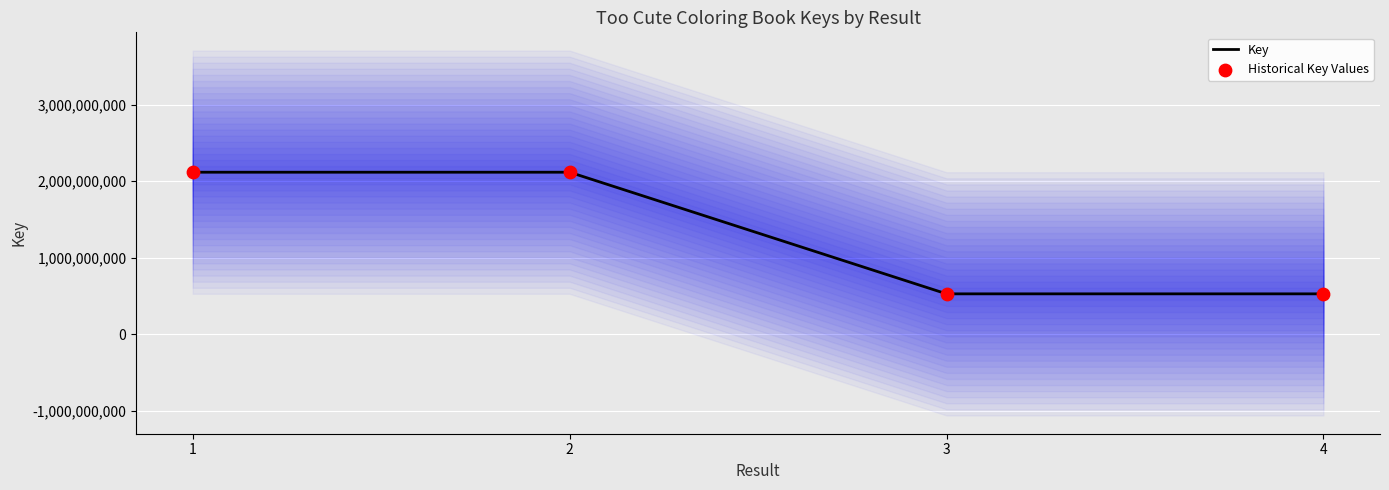

What is the total value across all series at 3?

1056063468